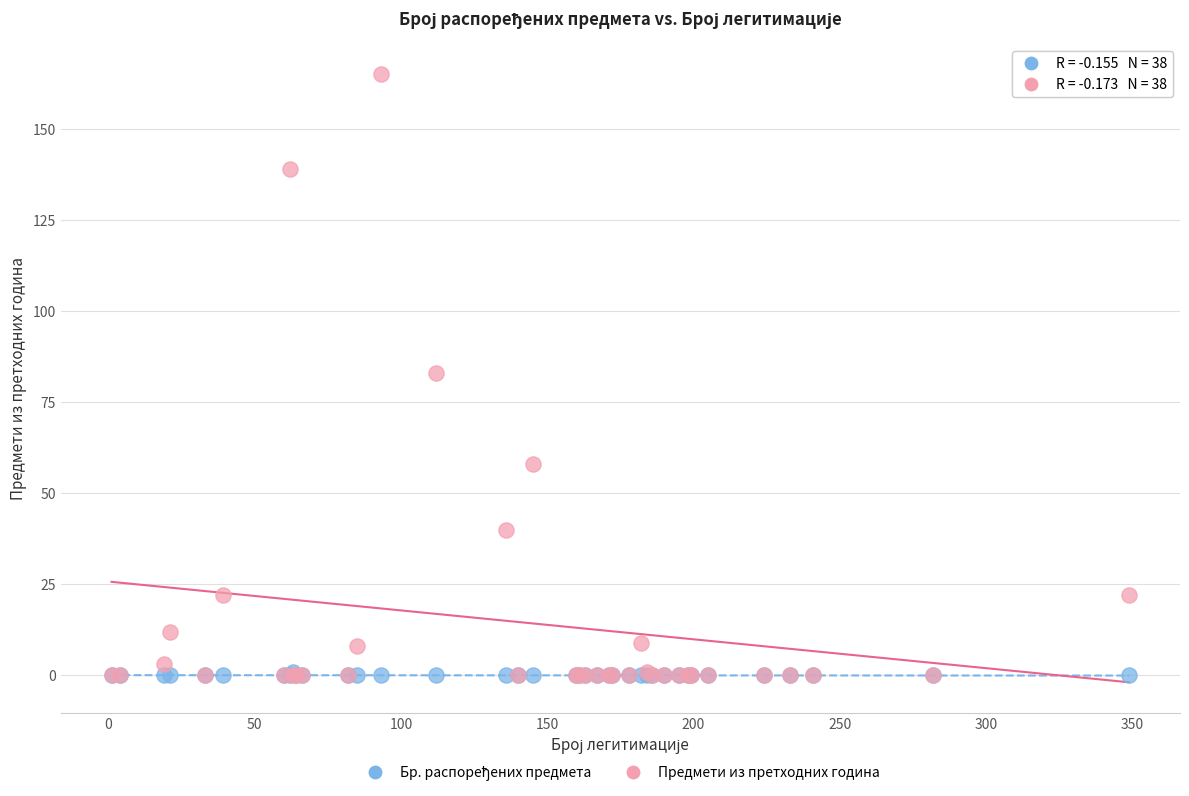

Which series has the largest Y range (max minus min)?

Предмети из претходних година